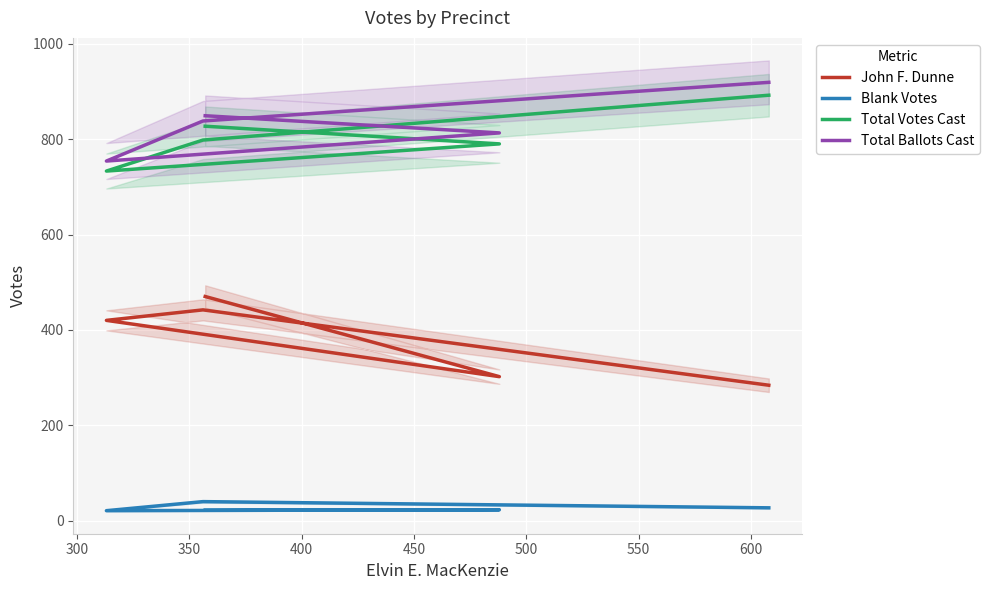

What is the sum of all John F. Dunne values?

1918